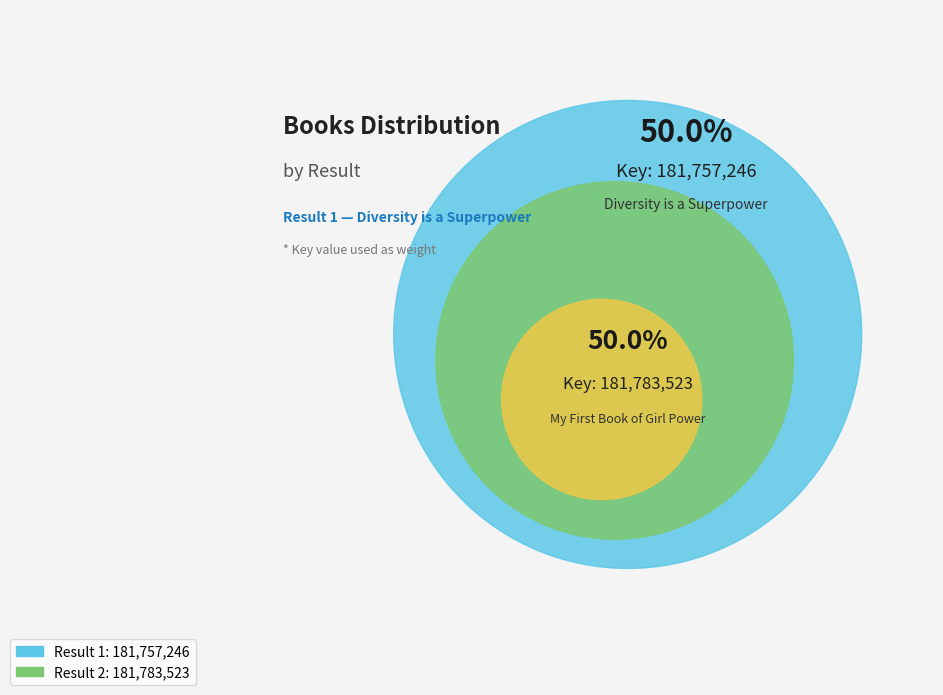

What is the total percentage of 2 and 1?

100.0%